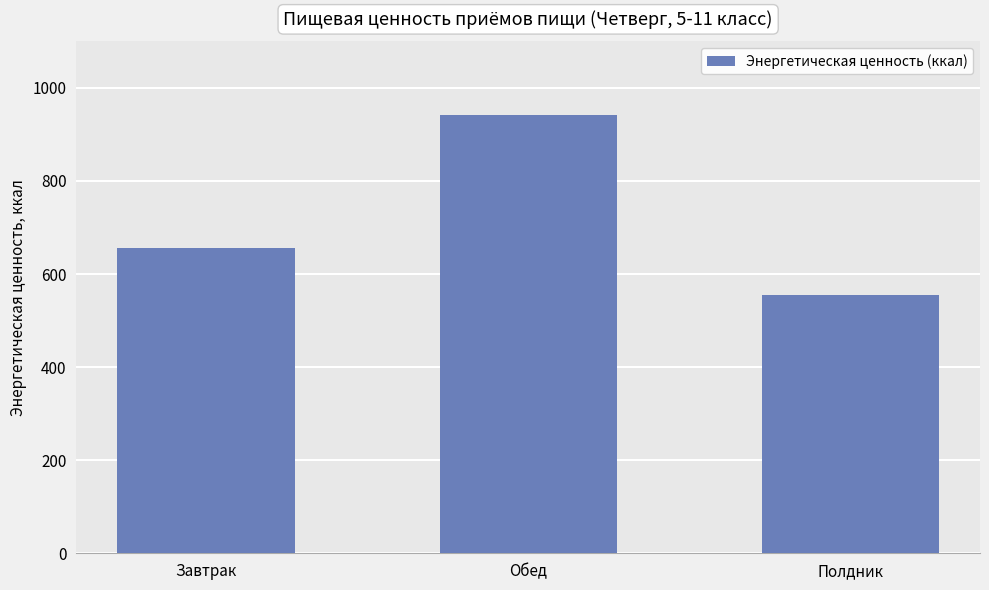

What is the change in value from Завтрак to Полдник?

-101.2